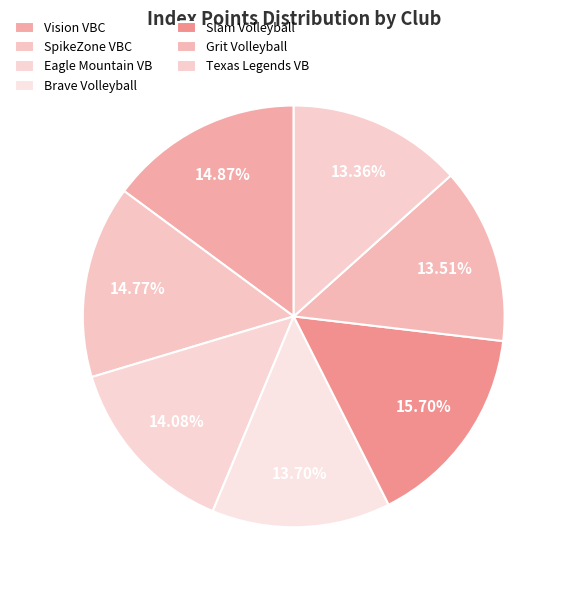

Which category has the biggest portion of the pie?

Slam Volleyball